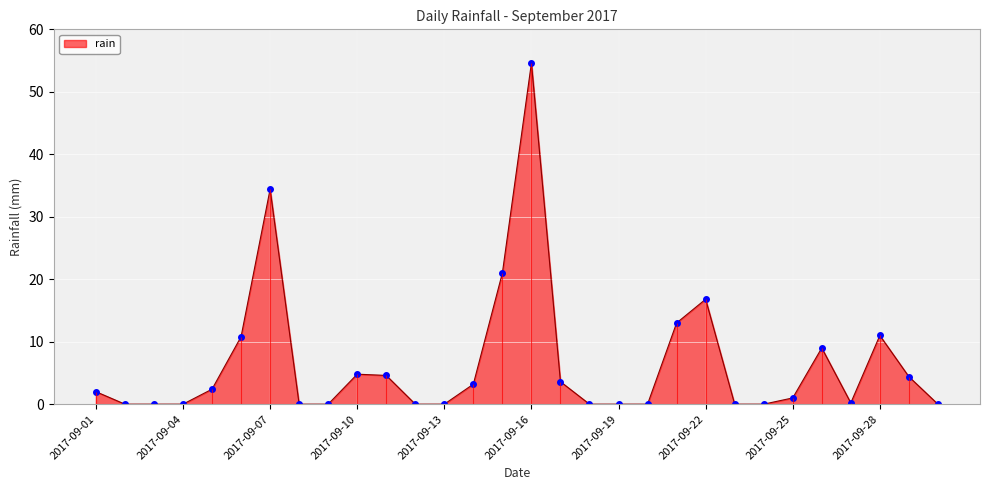

What is the maximum value shown in the chart?

54.6